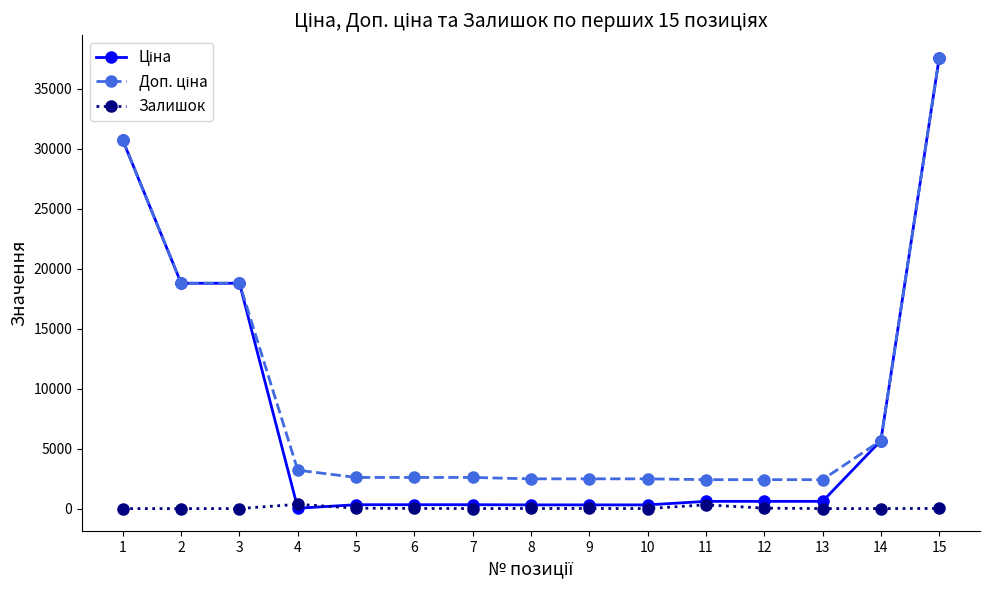

What is the greatest value displayed?

37593.6